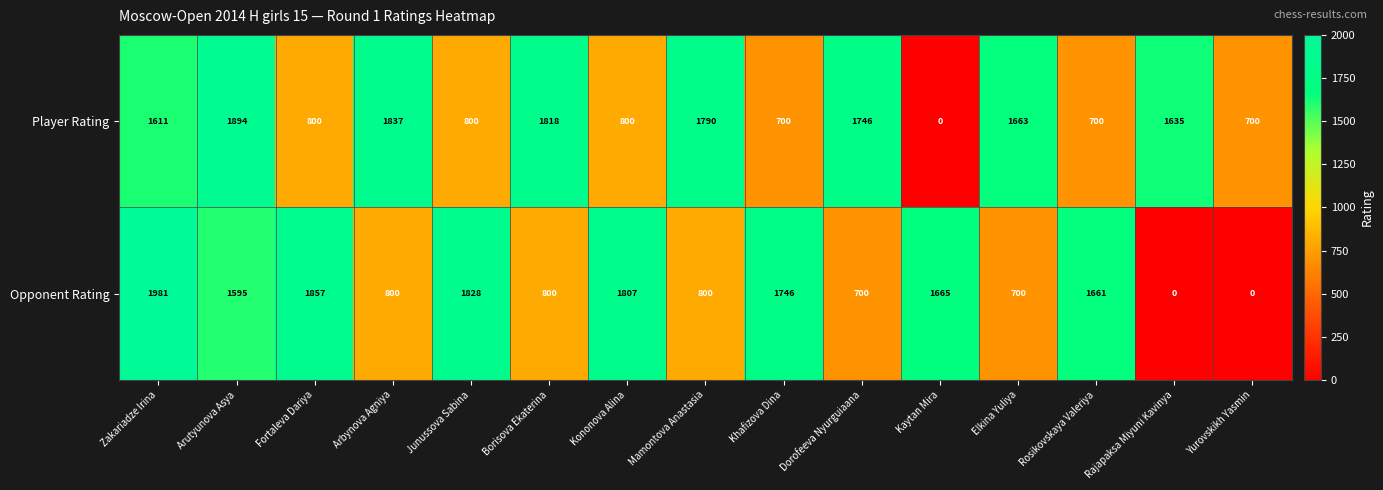

Rank the series at Kononova Alina from lowest to highest value.

Player Rating, Opponent Rating